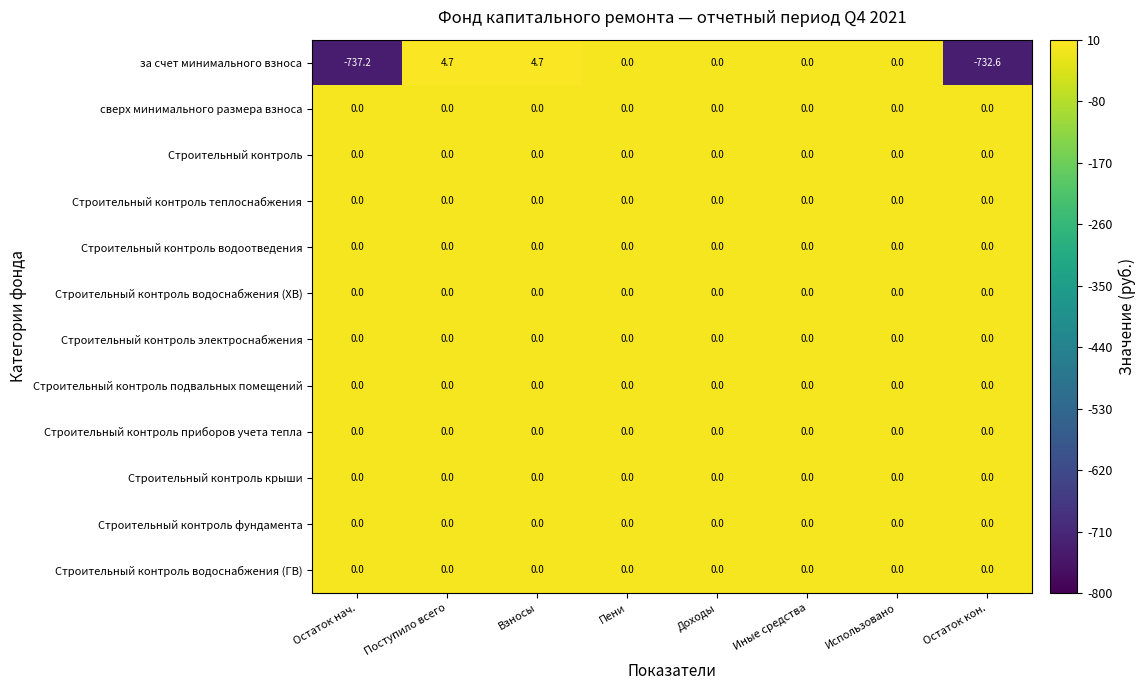

What is the greatest value displayed?

4.7